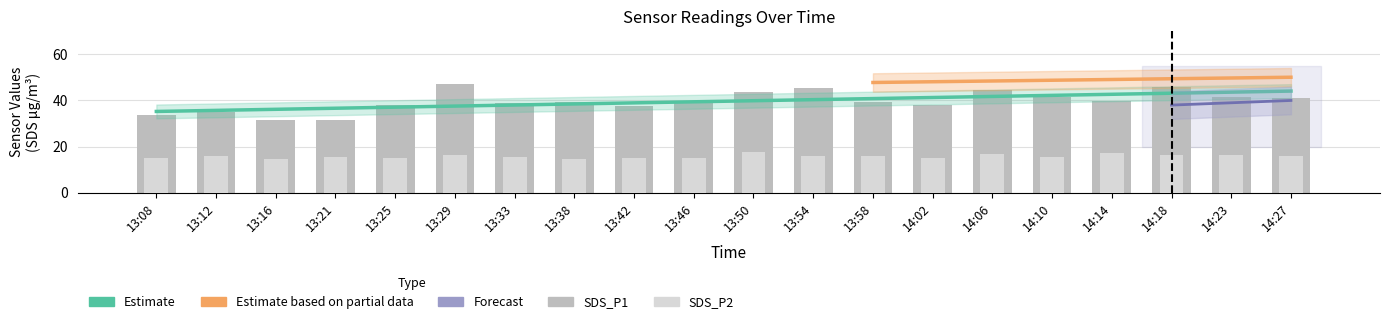

What is the spread (max minus min) of values at 13:54?

29.6